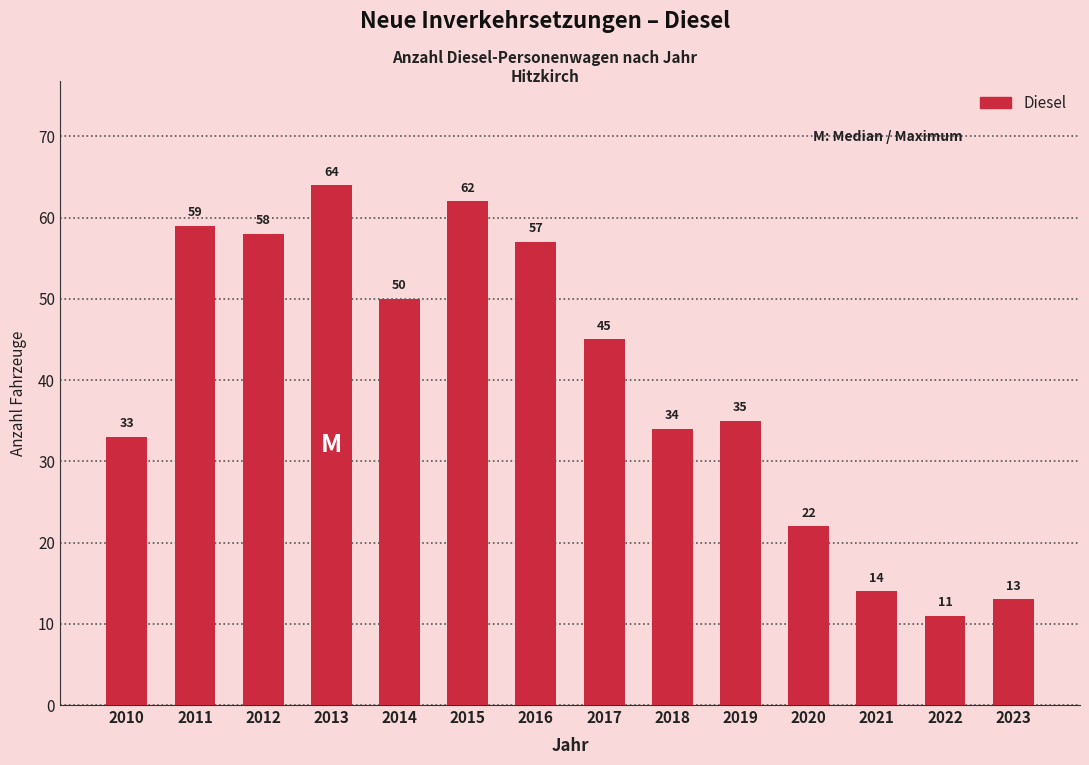

Reading left to right, list all the values displayed in this chart.

33	59	58	64	50	62	57	45	34	35	22	14	11	13